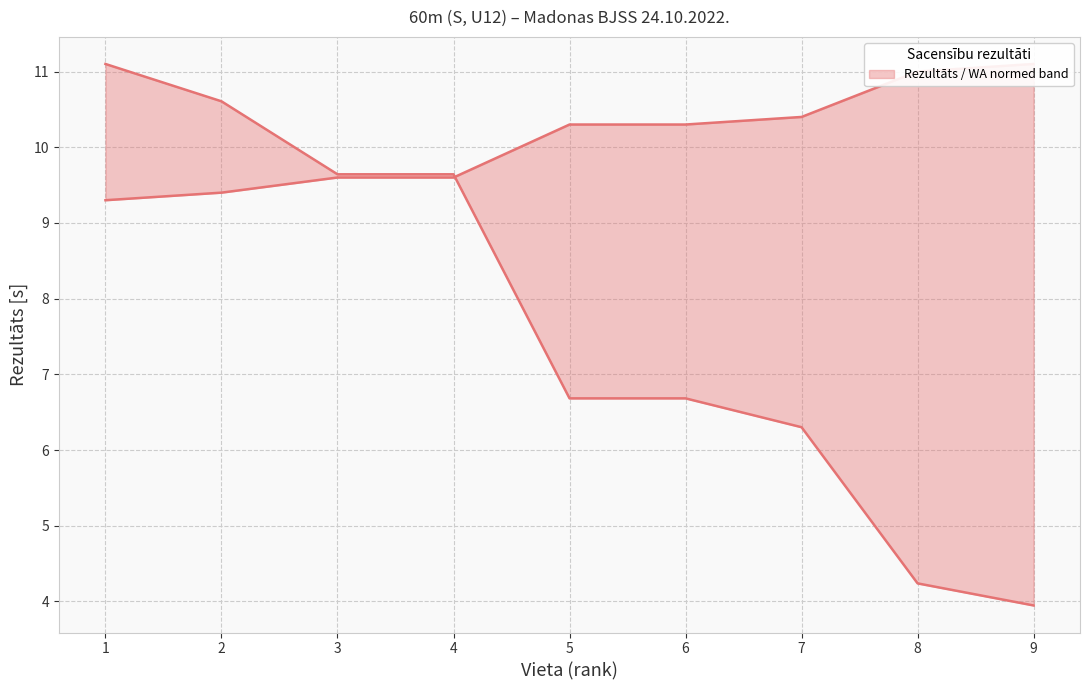

True or false: WA (normed) and Rezultāts [s] cross at least once.

True